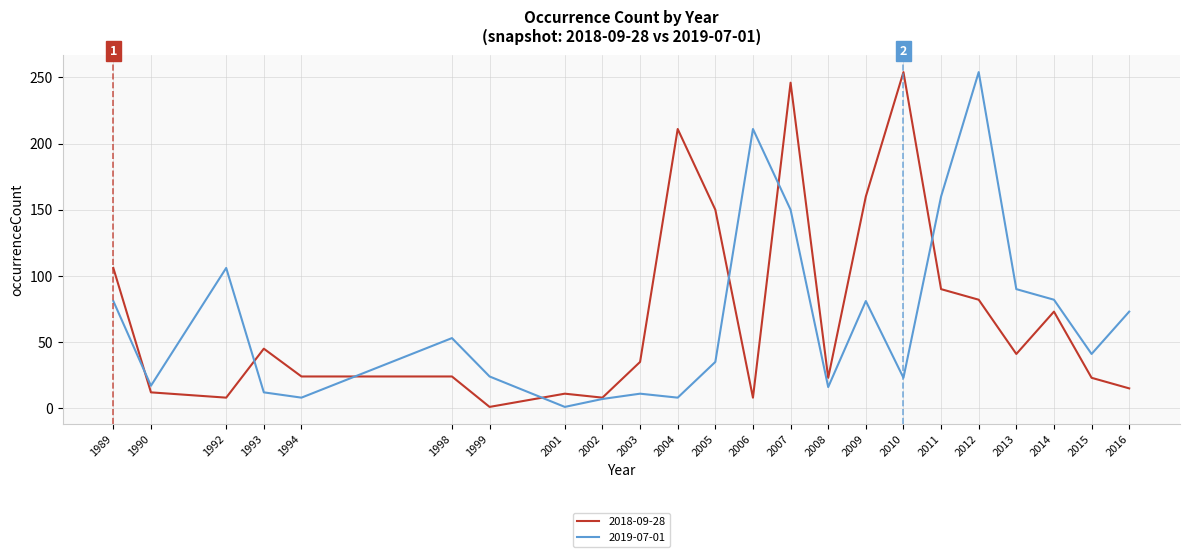

What is the difference between the maximum and minimum values in the 2018-09-28 series?

253